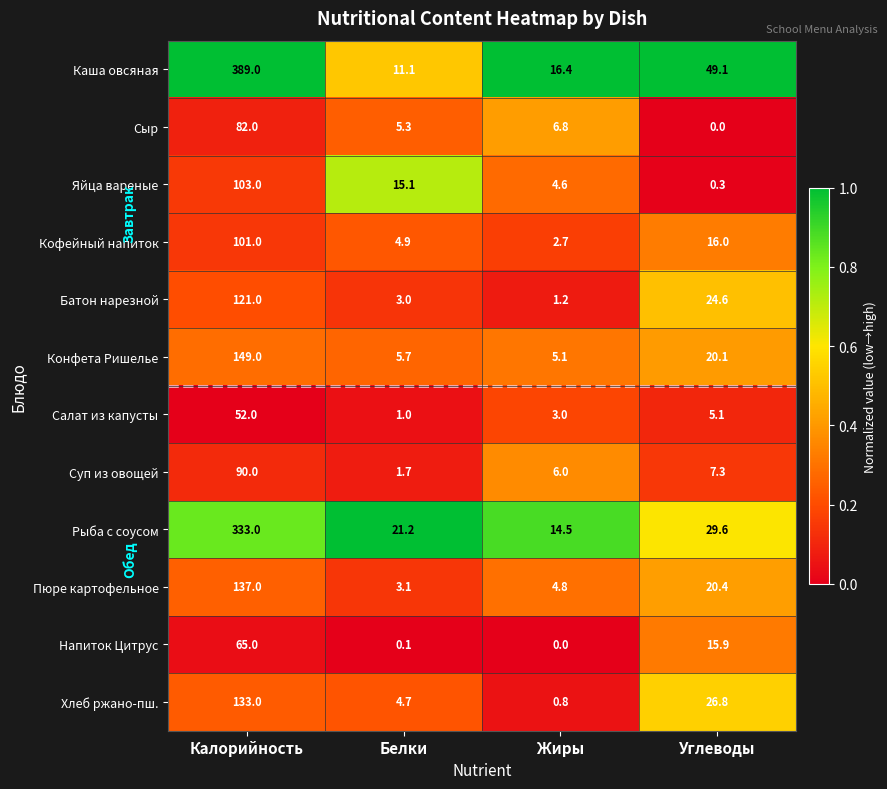

What is the minimum value for Суп из овощей?

1.7